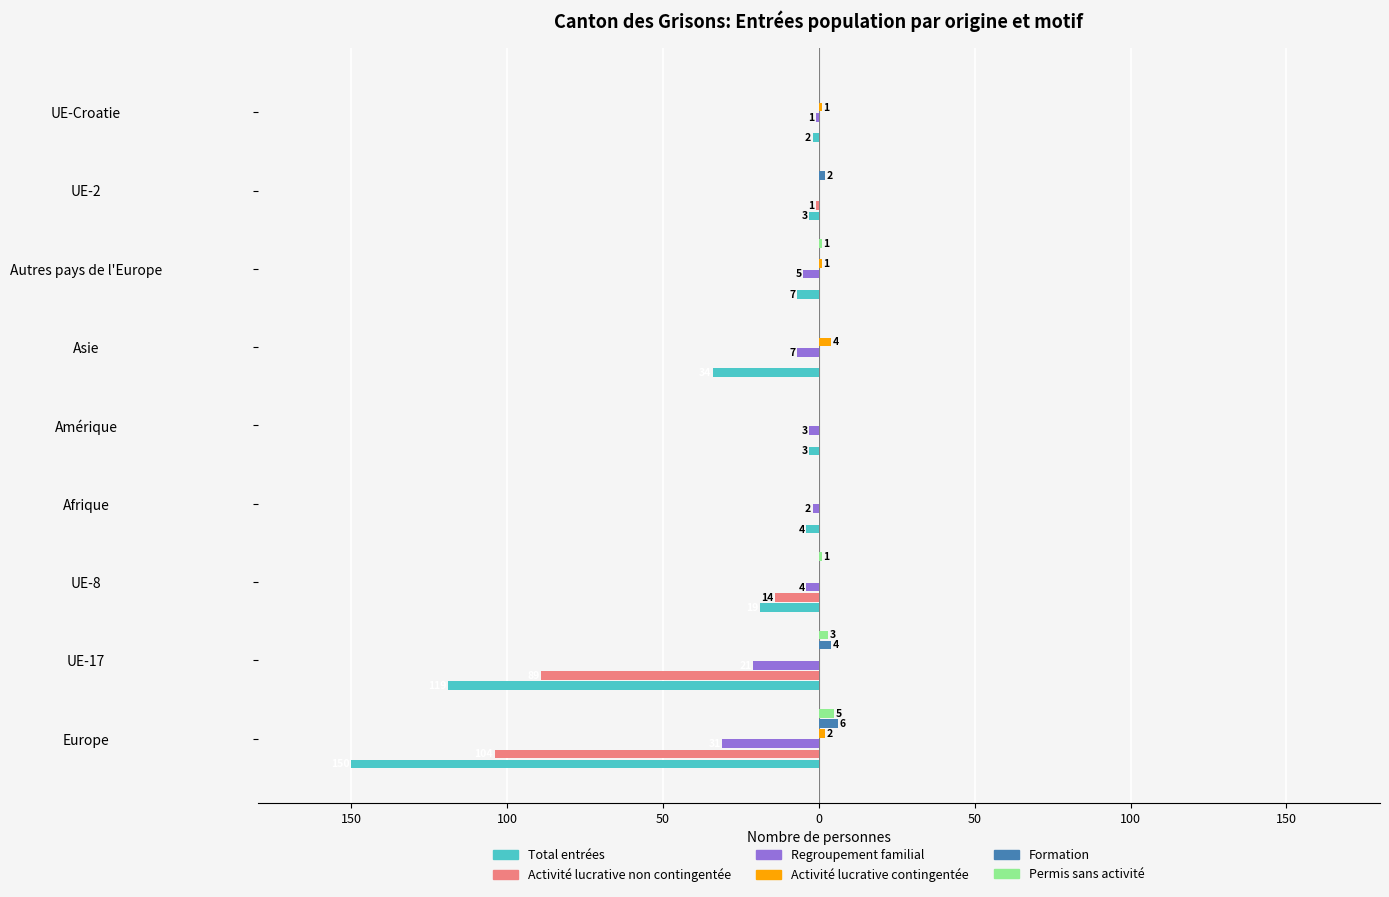

What is the value of the Permis sans activité bar at the 8th from the left?

3